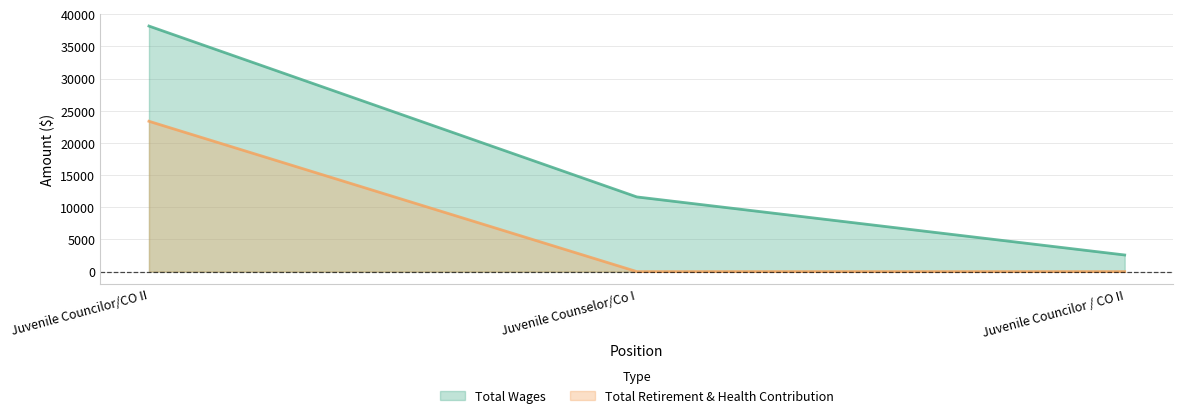

Reading left to right, what are all the values shown in this chart?

Total Wages: Juvenile Councilor/CO II=38166	Juvenile Counselor/Co I=11607	Juvenile Councilor / CO II=2582
Total Retirement & Health Contribution: Juvenile Councilor/CO II=23366	Juvenile Counselor/Co I=0	Juvenile Councilor / CO II=0